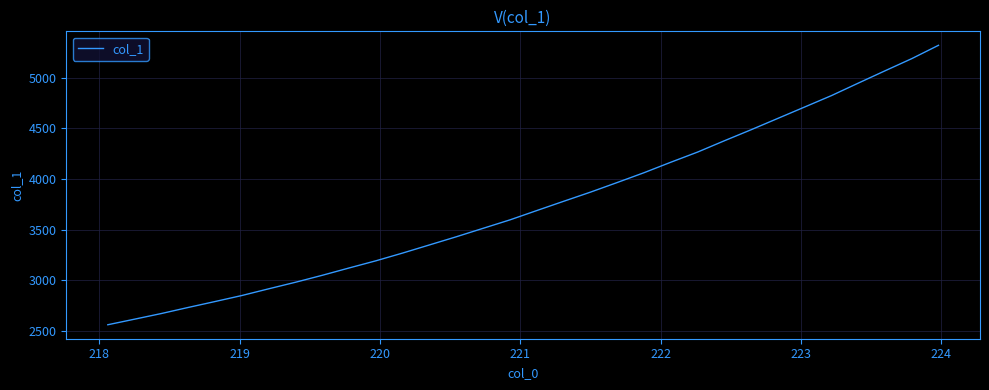

How many lines are shown in the chart?

1